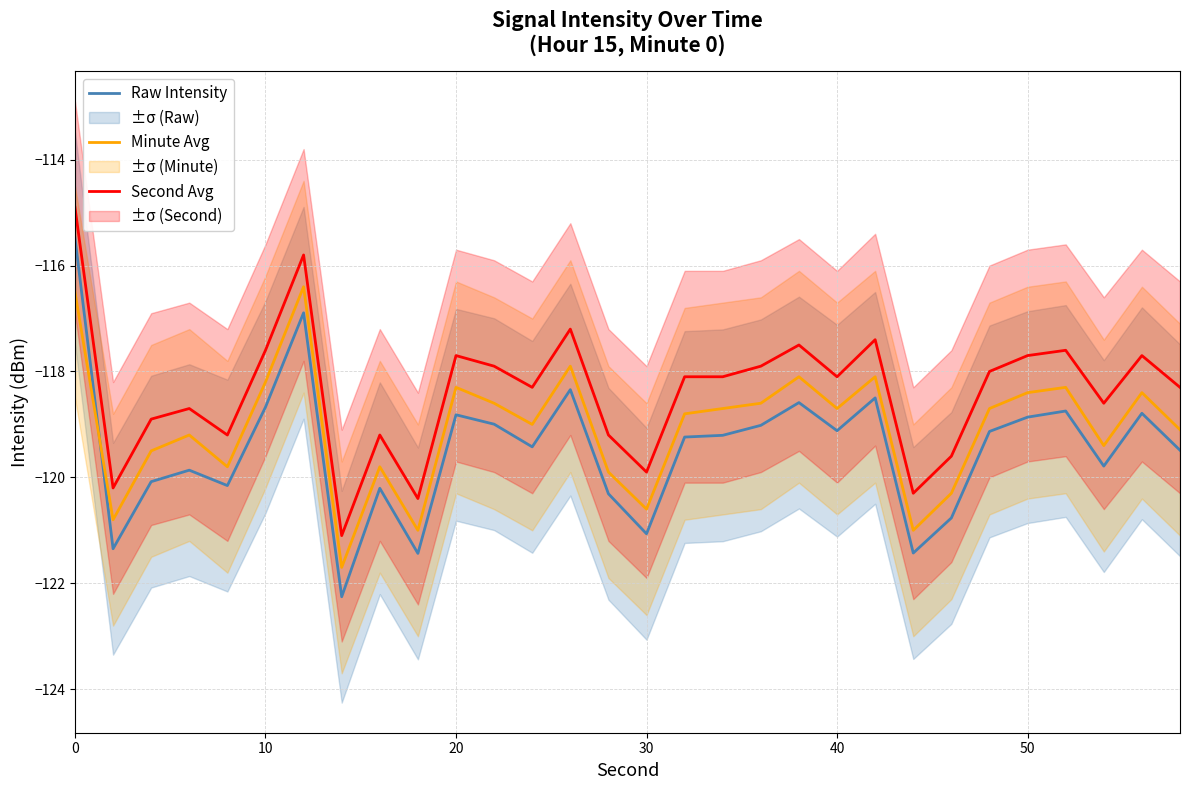

What is the maximum value for Second Avg?

-114.9